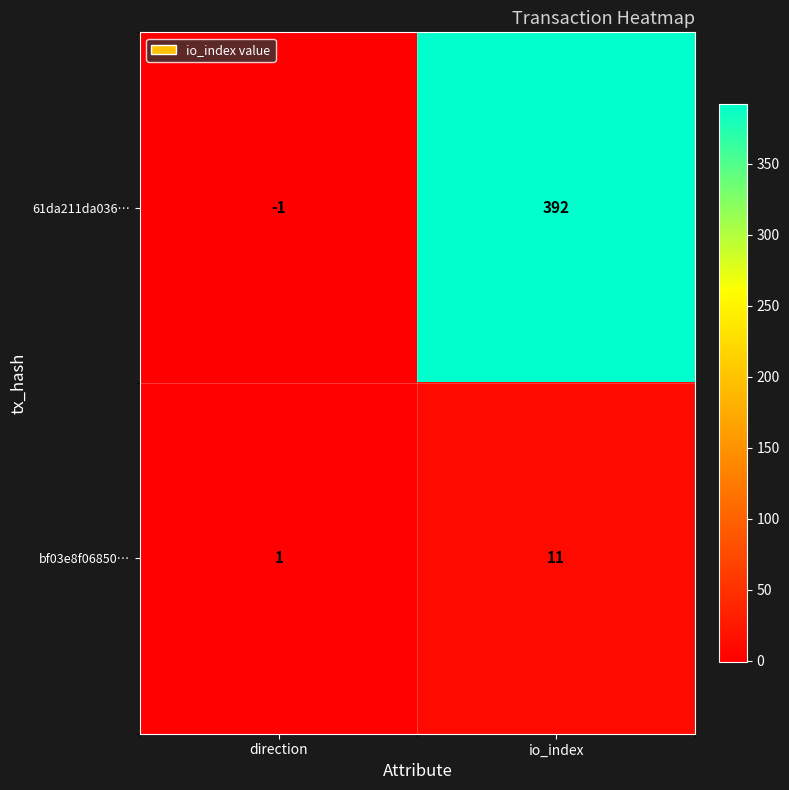

Which series changed the most between direction and io_index?

61da211da036…